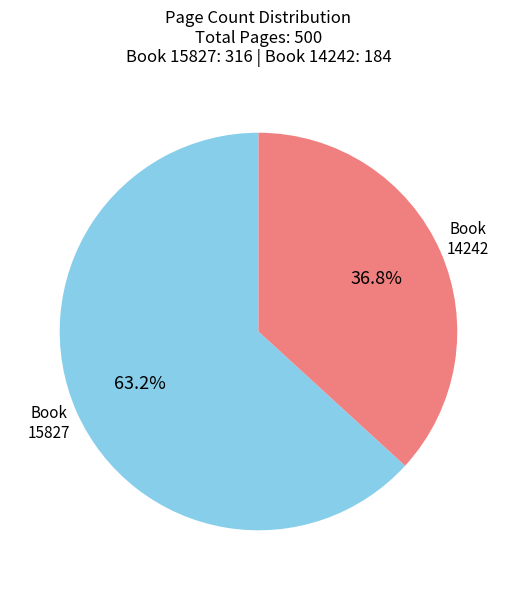

Is there any slice that represents more than half of the pie?

Yes